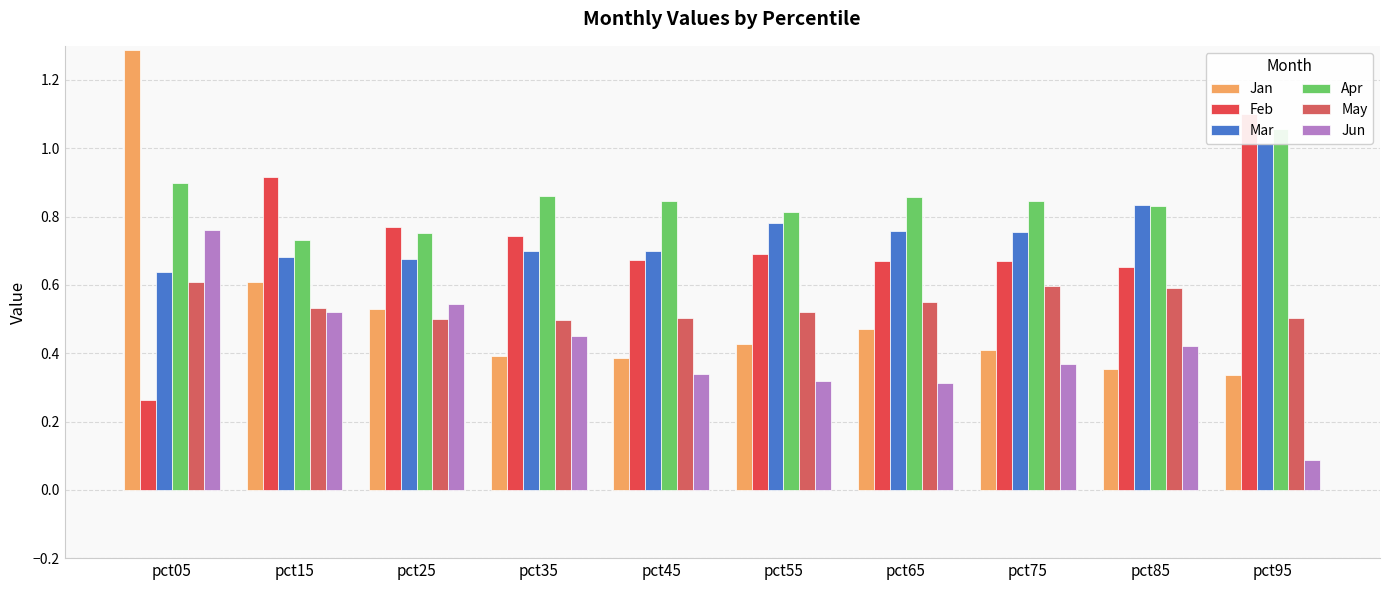

Reading left to right, what are all the values shown in this chart?

Jan: pct05=1.3	pct15=0.6	pct25=0.5	pct35=0.4	pct45=0.4	pct55=0.4	pct65=0.5	pct75=0.4	pct85=0.4	pct95=0.3
Feb: pct05=0.3	pct15=0.9	pct25=0.8	pct35=0.7	pct45=0.7	pct55=0.7	pct65=0.7	pct75=0.7	pct85=0.7	pct95=1.1
Mar: pct05=0.6	pct15=0.7	pct25=0.7	pct35=0.7	pct45=0.7	pct55=0.8	pct65=0.8	pct75=0.8	pct85=0.8	pct95=1.0
Apr: pct05=0.9	pct15=0.7	pct25=0.8	pct35=0.9	pct45=0.8	pct55=0.8	pct65=0.9	pct75=0.8	pct85=0.8	pct95=1.1
May: pct05=0.6	pct15=0.5	pct25=0.5	pct35=0.5	pct45=0.5	pct55=0.5	pct65=0.5	pct75=0.6	pct85=0.6	pct95=0.5
Jun: pct05=0.8	pct15=0.5	pct25=0.5	pct35=0.5	pct45=0.3	pct55=0.3	pct65=0.3	pct75=0.4	pct85=0.4	pct95=0.1